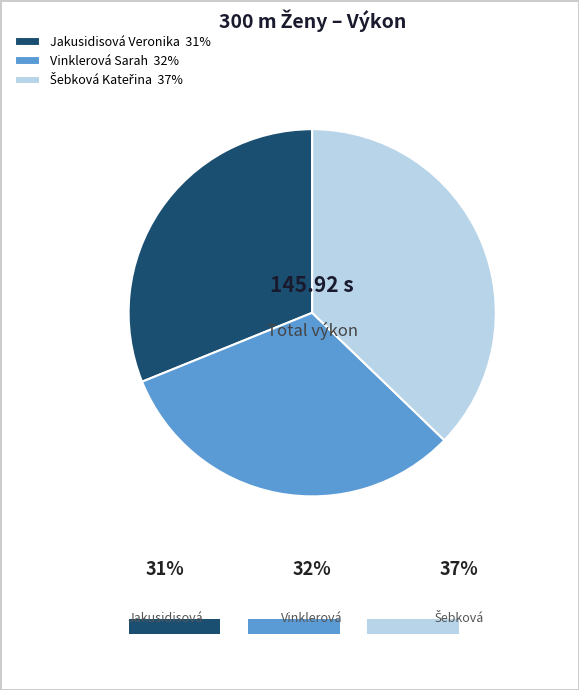

The Jakusidisová Veronika slice represents 39% of the pie. True or false?

False